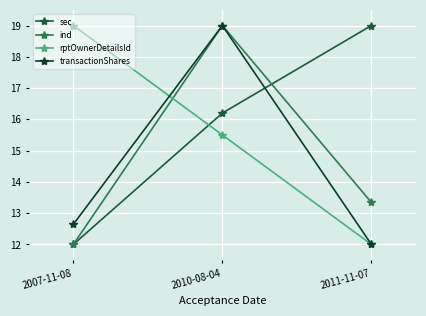

At 2011-11-07, list the series in order from largest to smallest.

sec, ind, rptOwnerDetailsId, transactionShares